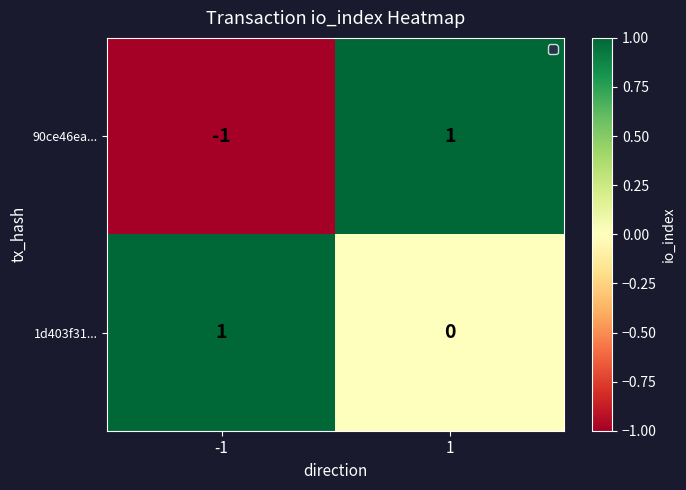

Reading left to right, transcribe all the data shown in this chart.

90ce46ea...: -1=-1	1=1
1d403f31...: -1=1	1=0